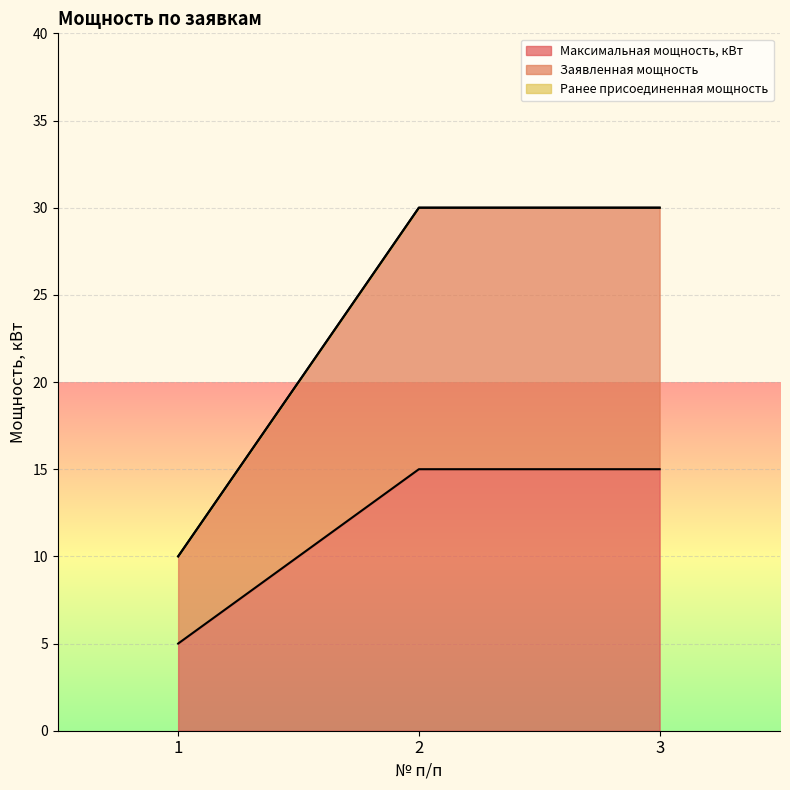

What is the sum of all Заявленная мощность values?

70